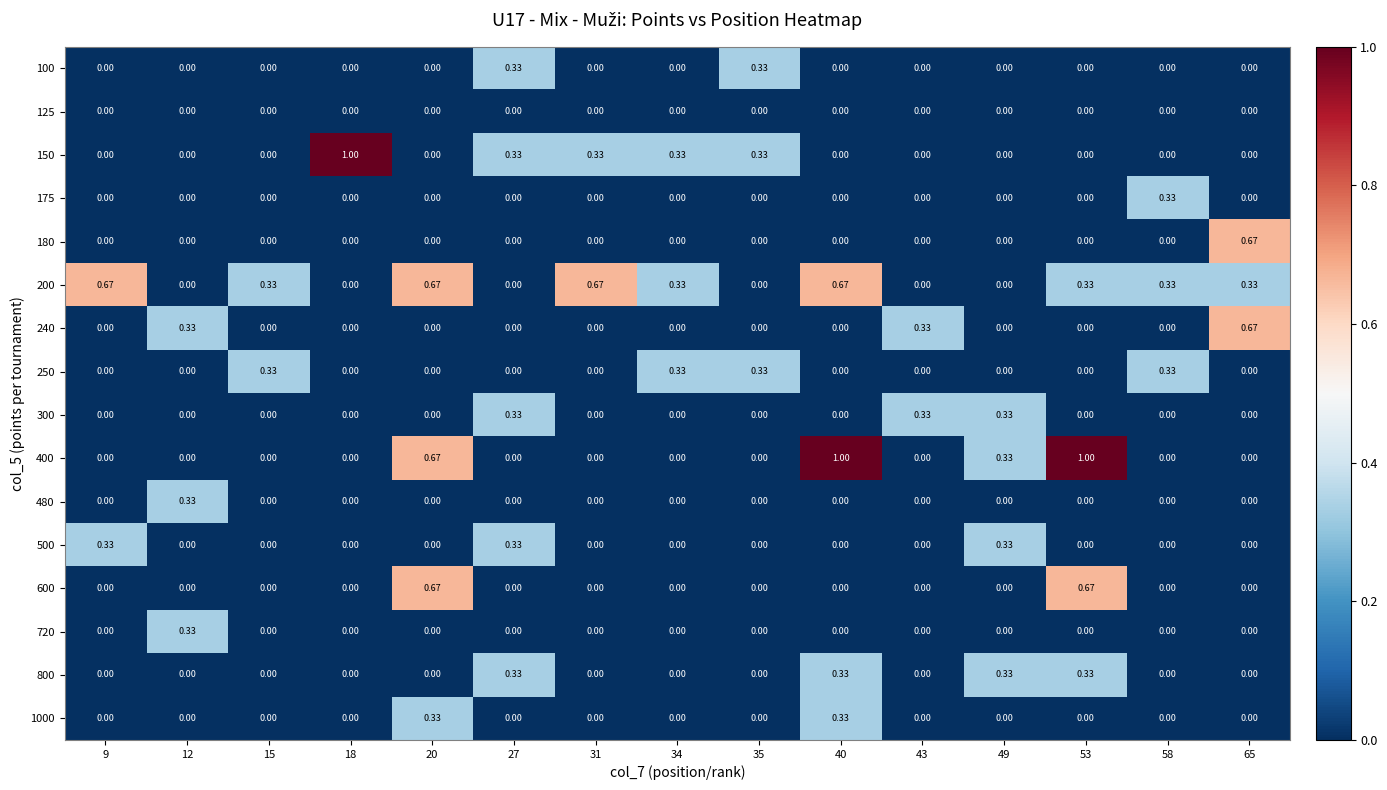

What is the total value across all series at 35?

1.0